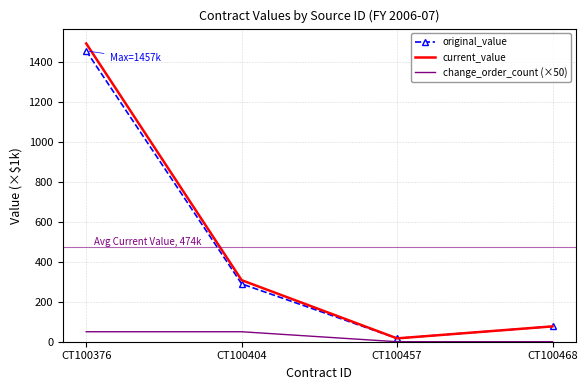

Is the value of change_order_count (×50) at CT100468 greater than the value of current_value at CT100468?

No